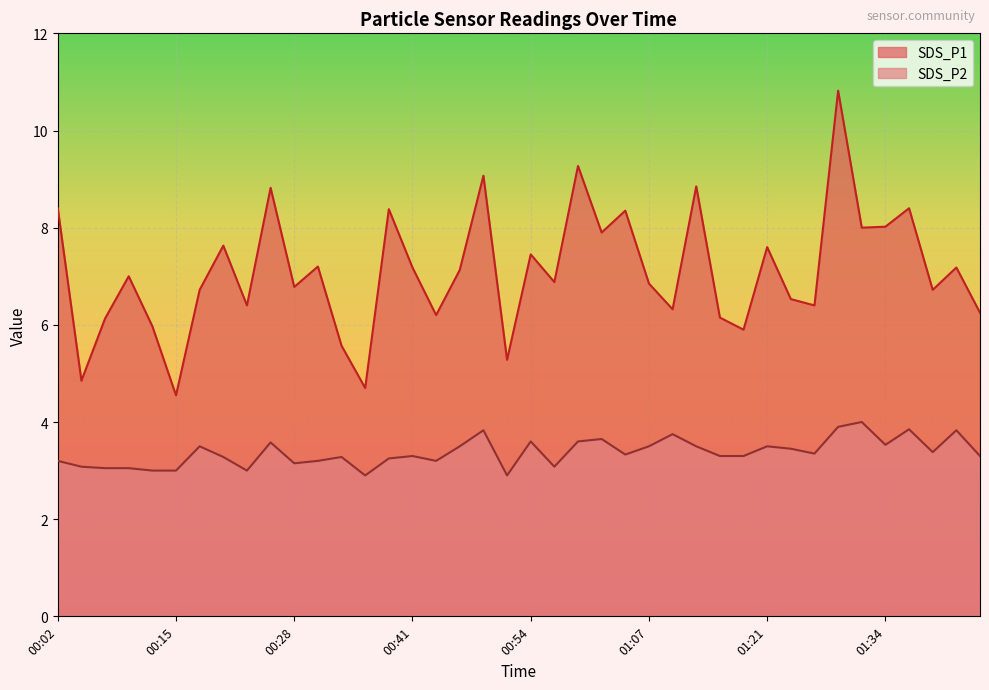

What is the total value across all series at 00:57?

10.0